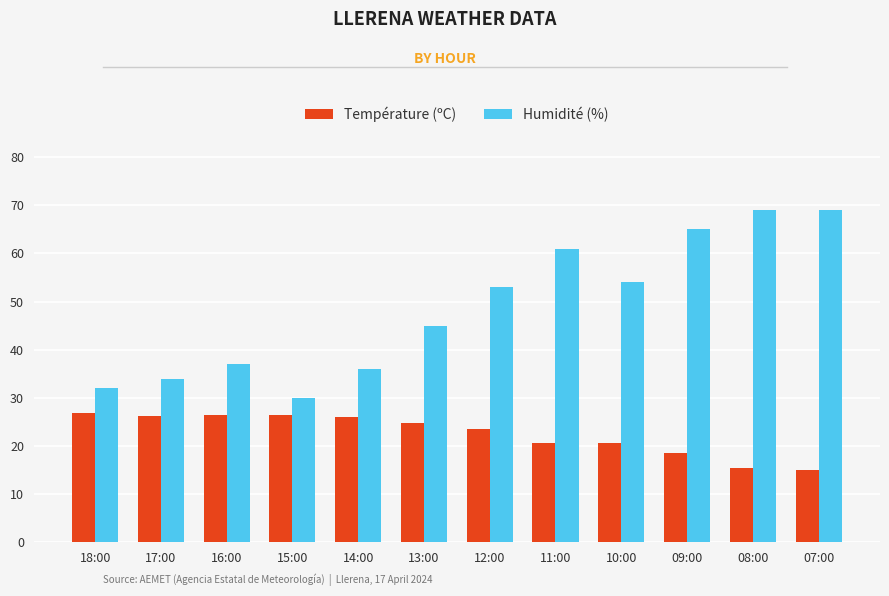

True or false: Humidité (%) has a value of 59.0 at 13:00.

False